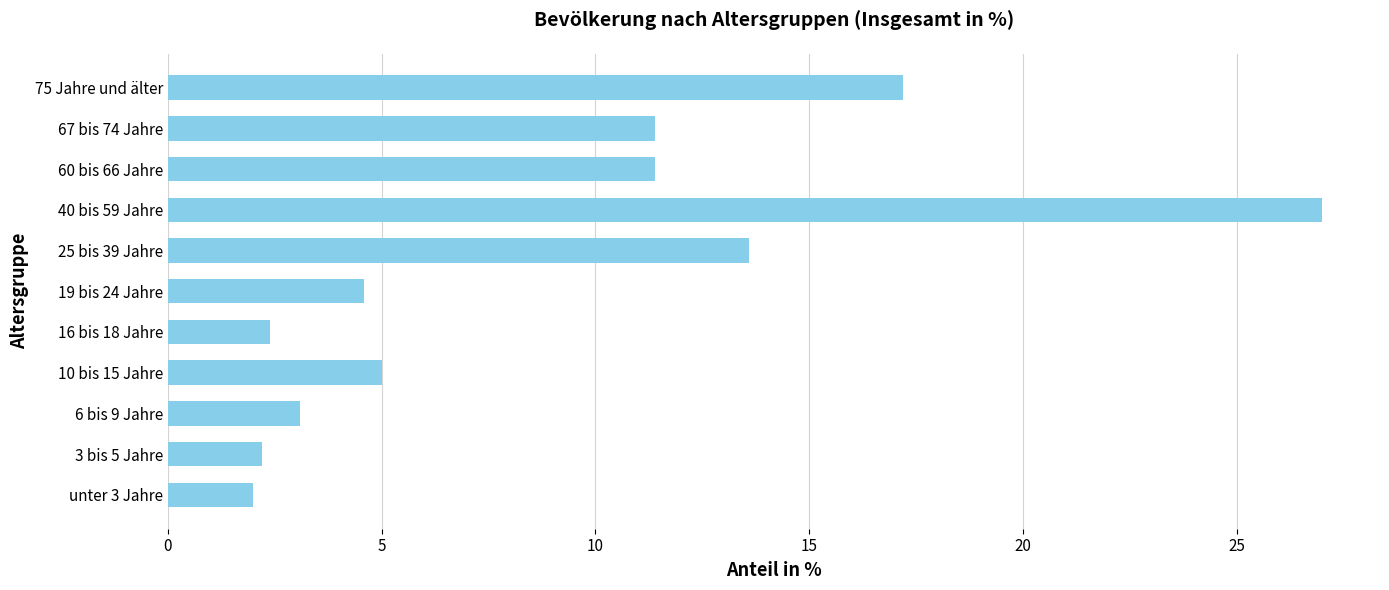

What is the maximum value shown in the chart?

27.0